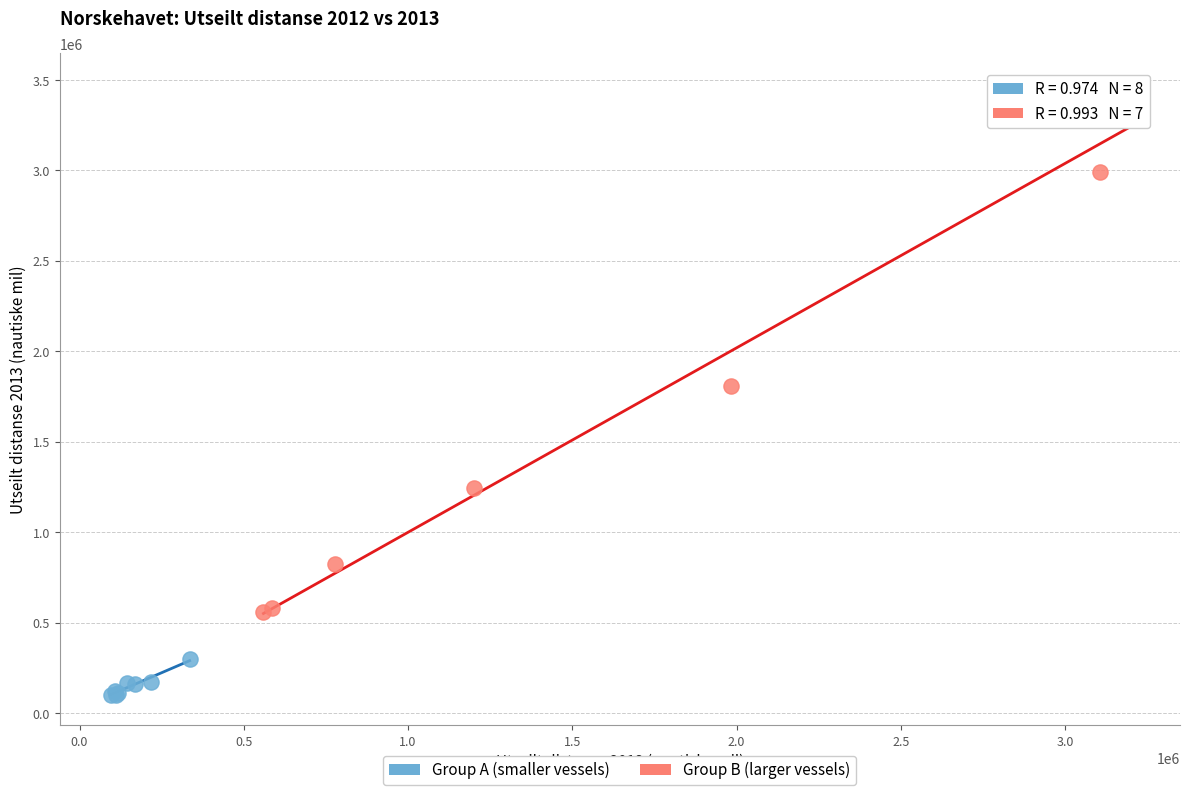

What are all the series names shown in the legend?

Group A (smaller vessels), Group B (larger vessels)